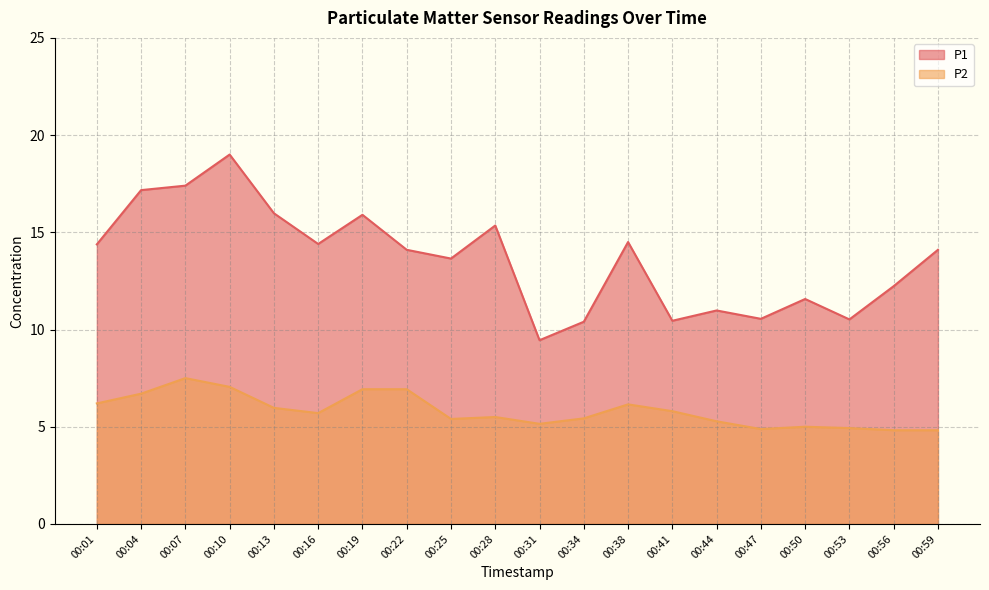

Rank the series by their maximum value, from highest to lowest.

P1, P2